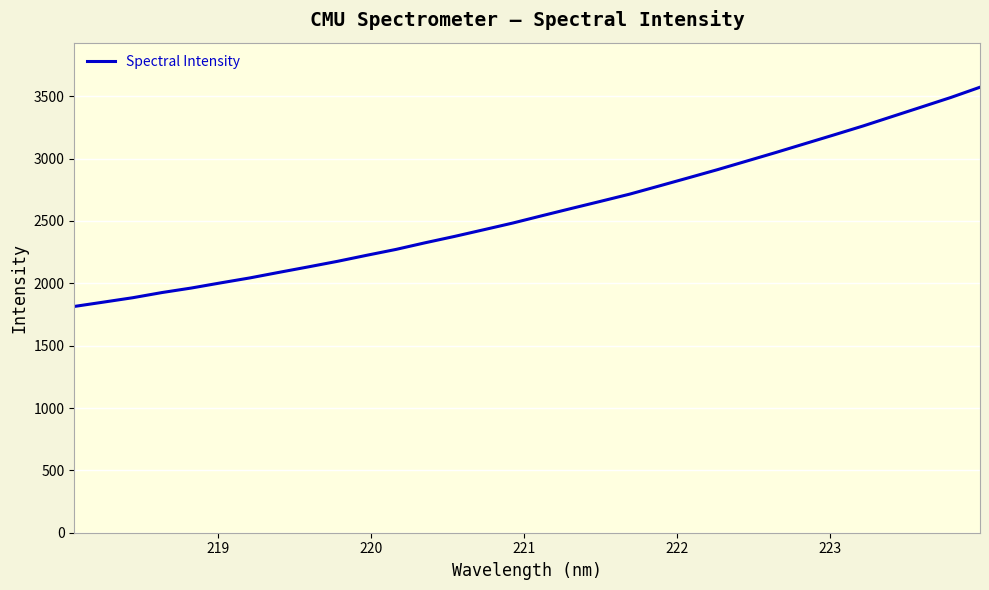

What is the difference between the maximum and minimum values?

1758.0